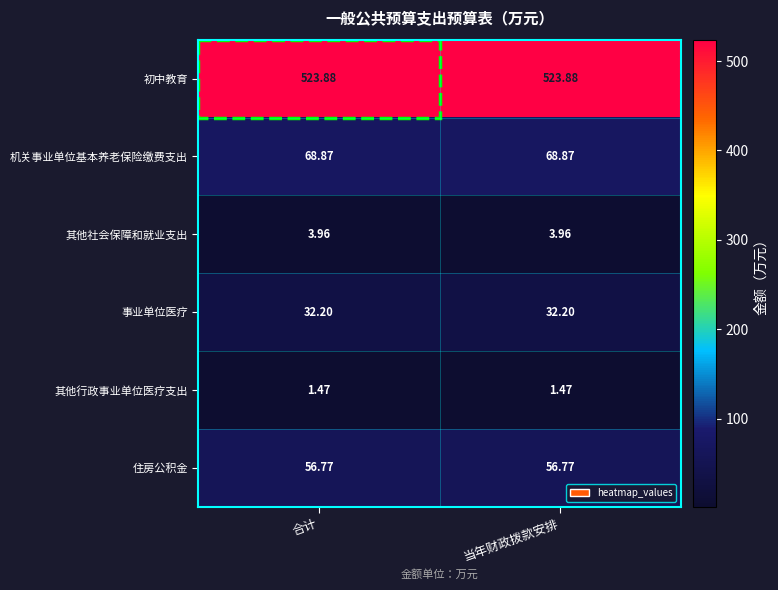

Which series has the largest total across all categories?

初中教育